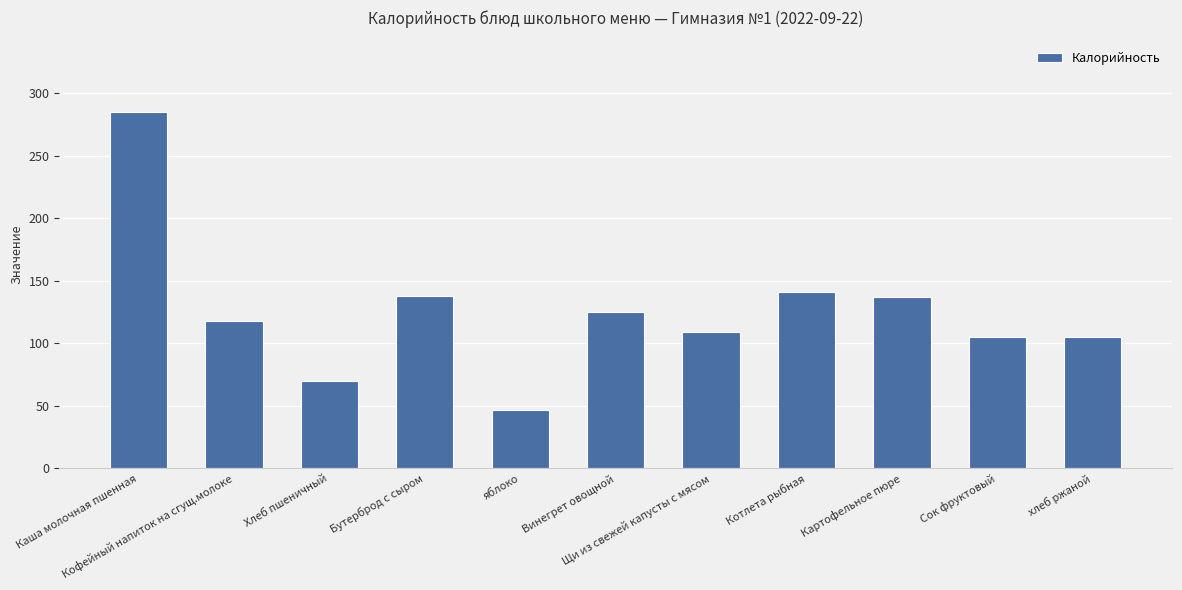

What is the difference between the second highest and minimum values?

94.0